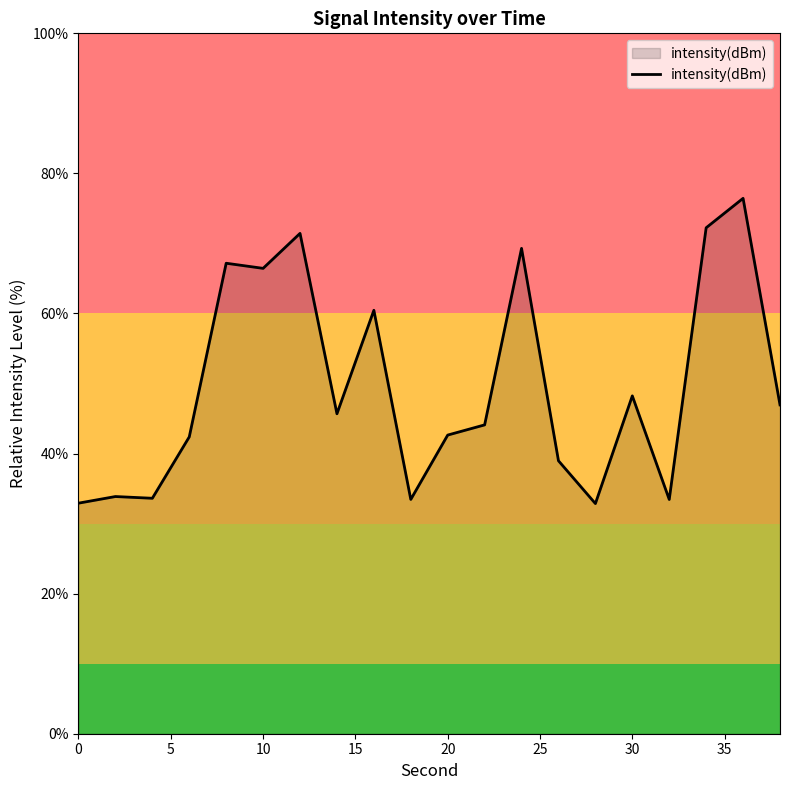

What is the maximum value shown in the chart?

76.4